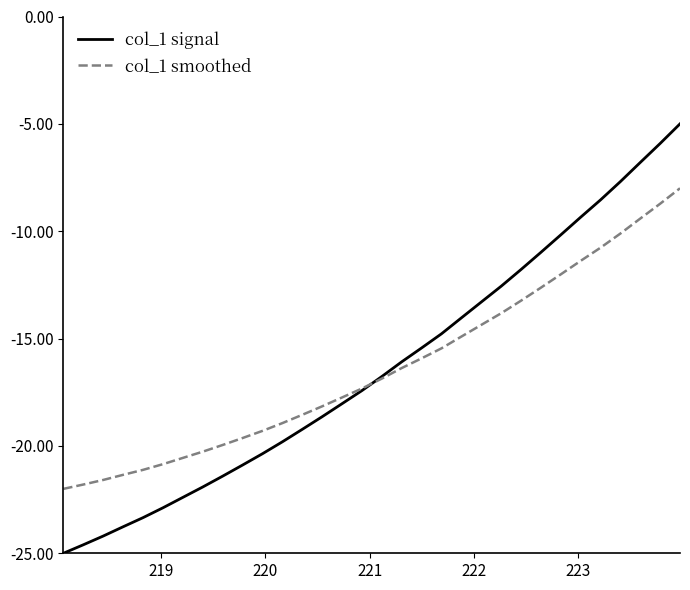

What is the highest value of the col_1 signal series?

-5.0